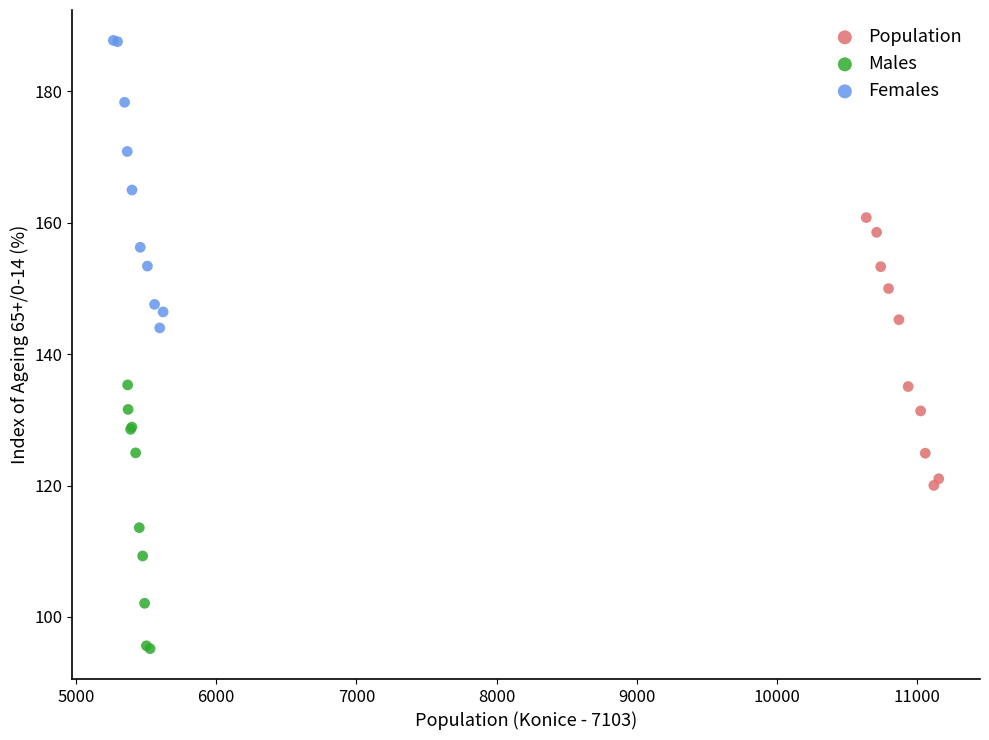

What are all the series names shown in the legend?

Population, Males, Females